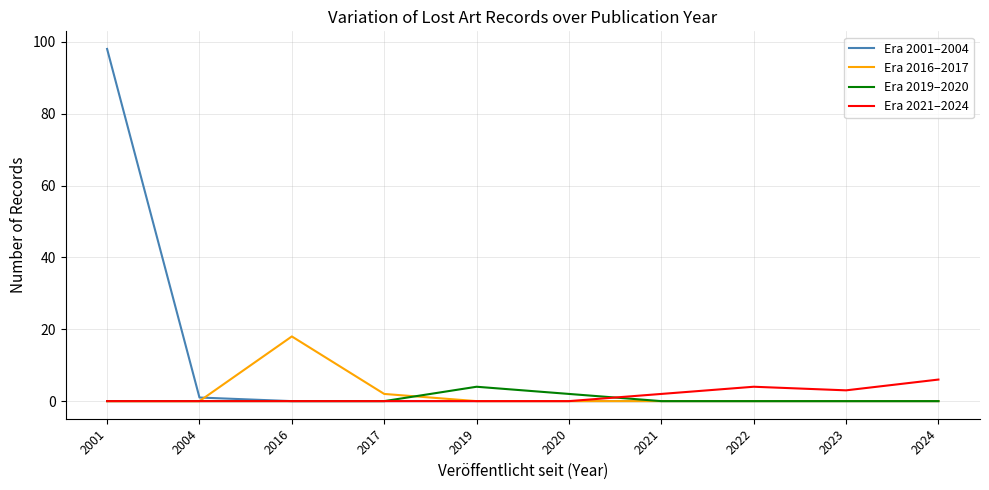

Which series has the largest total across all categories?

Era 2001–2004